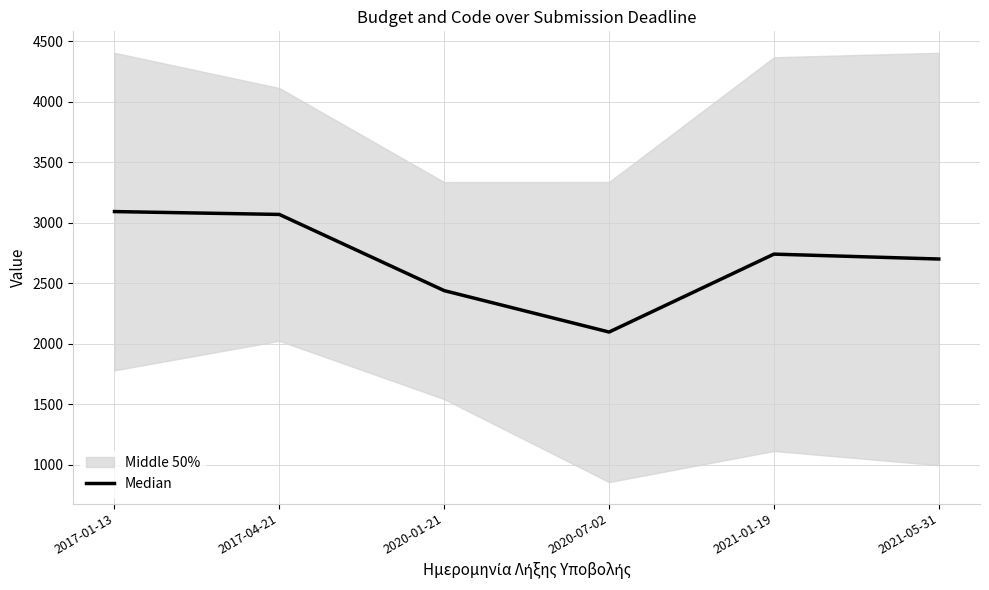

What is the sum of the values at 2021-05-31 and 2020-07-02?

4798.9